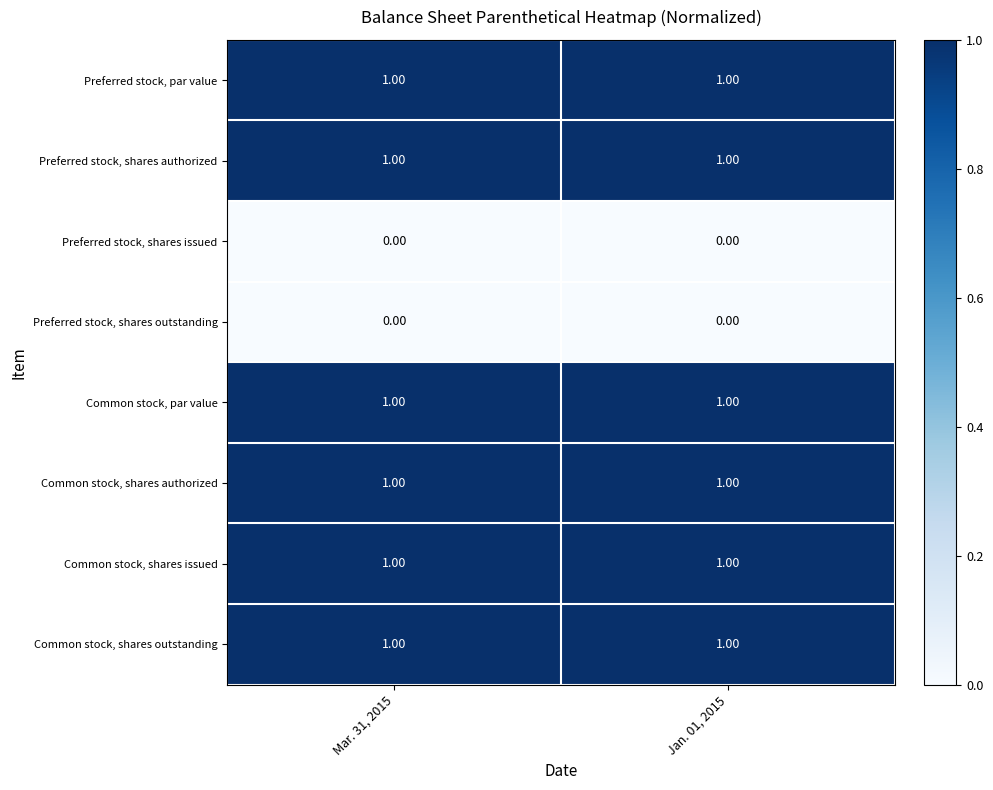

What is the total value across all series at Mar. 31, 2015?

6